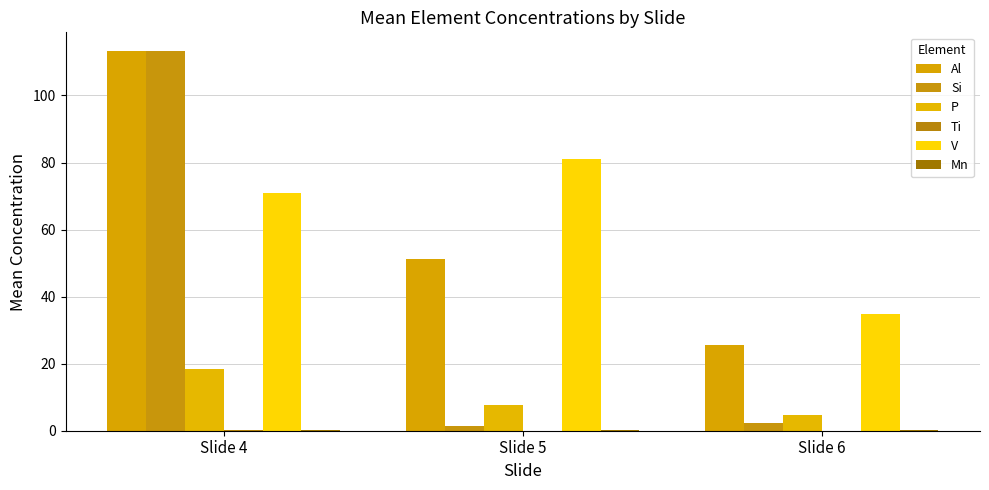

Which series has the largest range (max minus min)?

Si